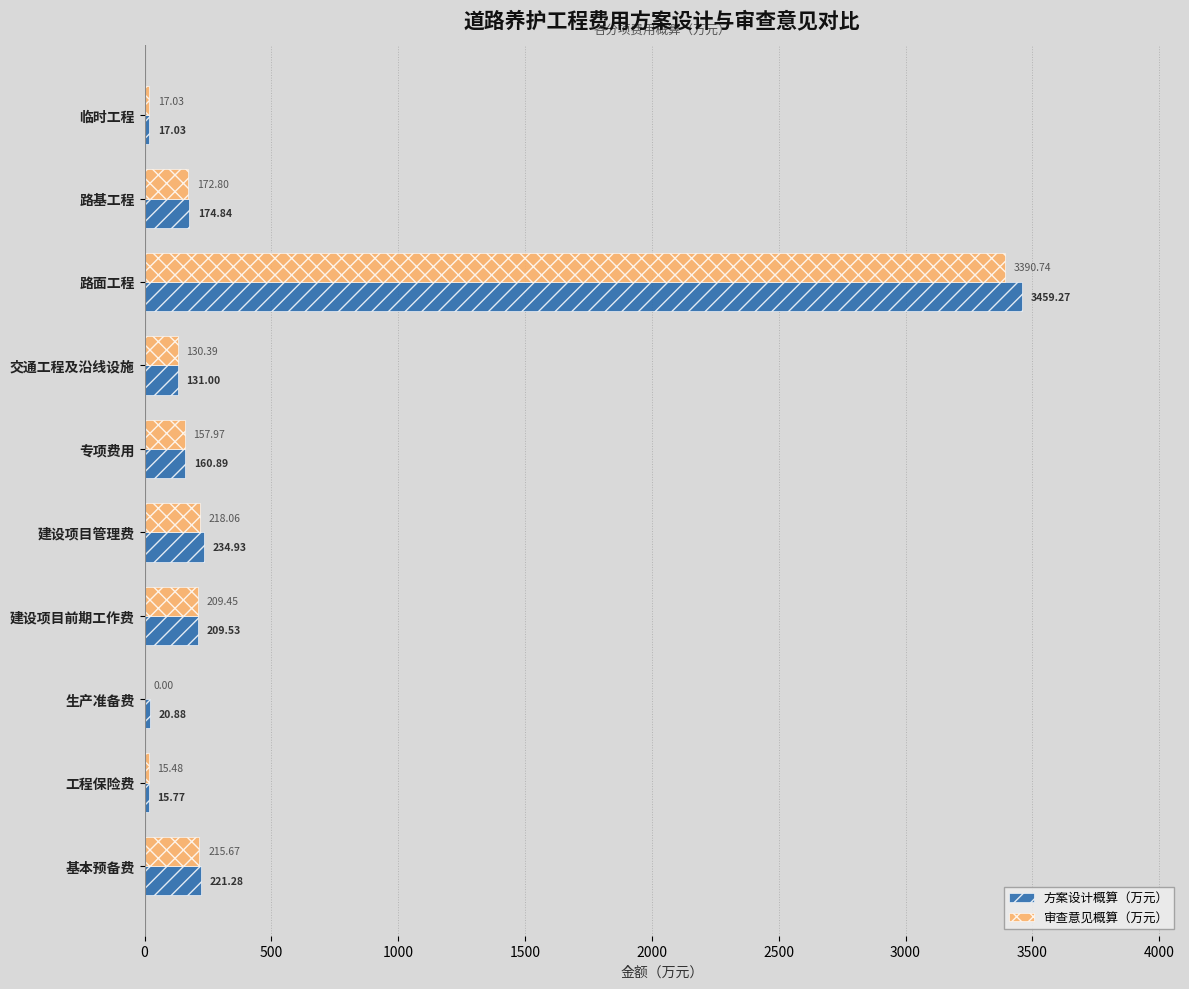

At which category is the sum across all series the highest?

路面工程